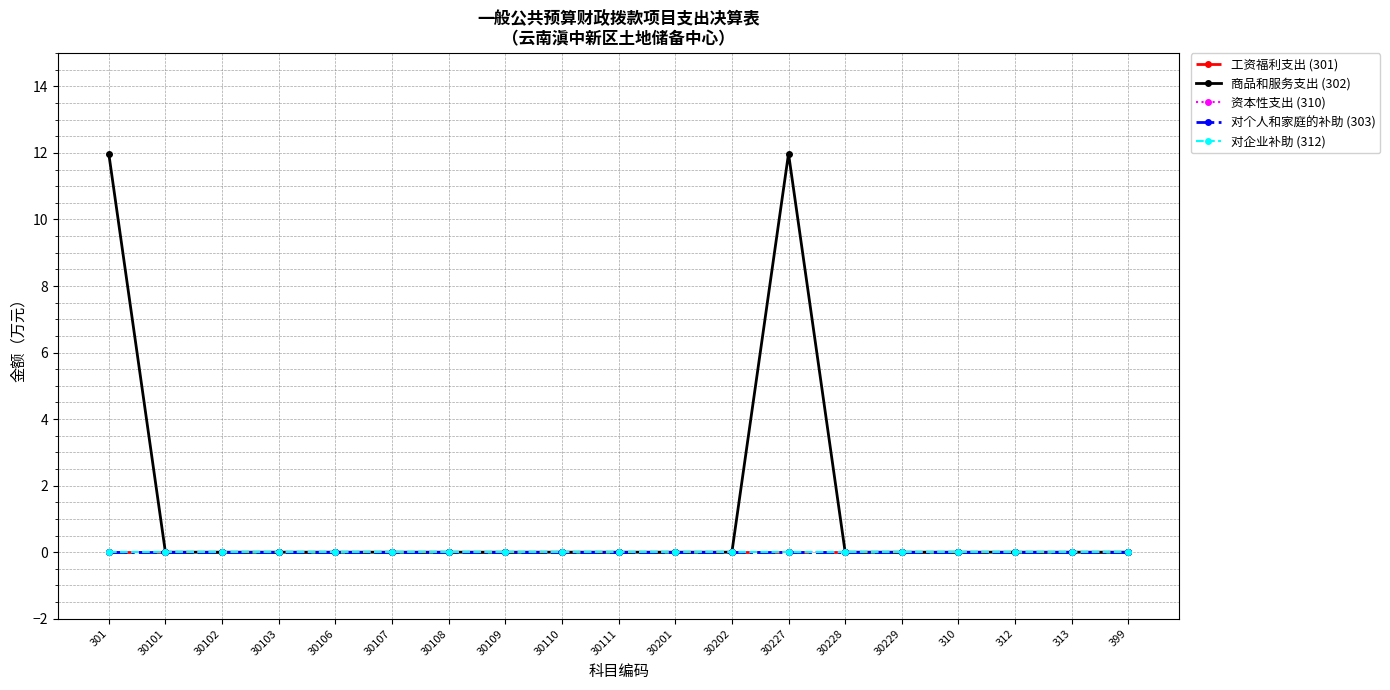

How many lines are shown in the chart?

5